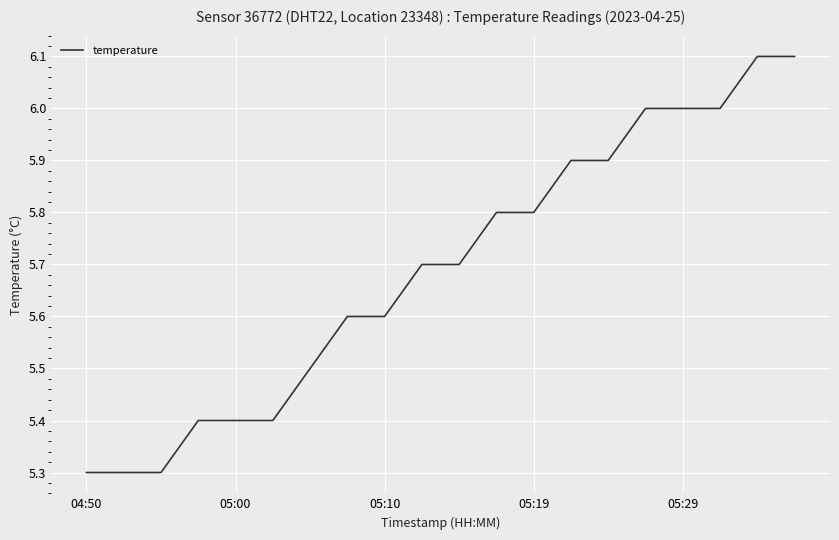

How many distinct data groups are displayed?

1